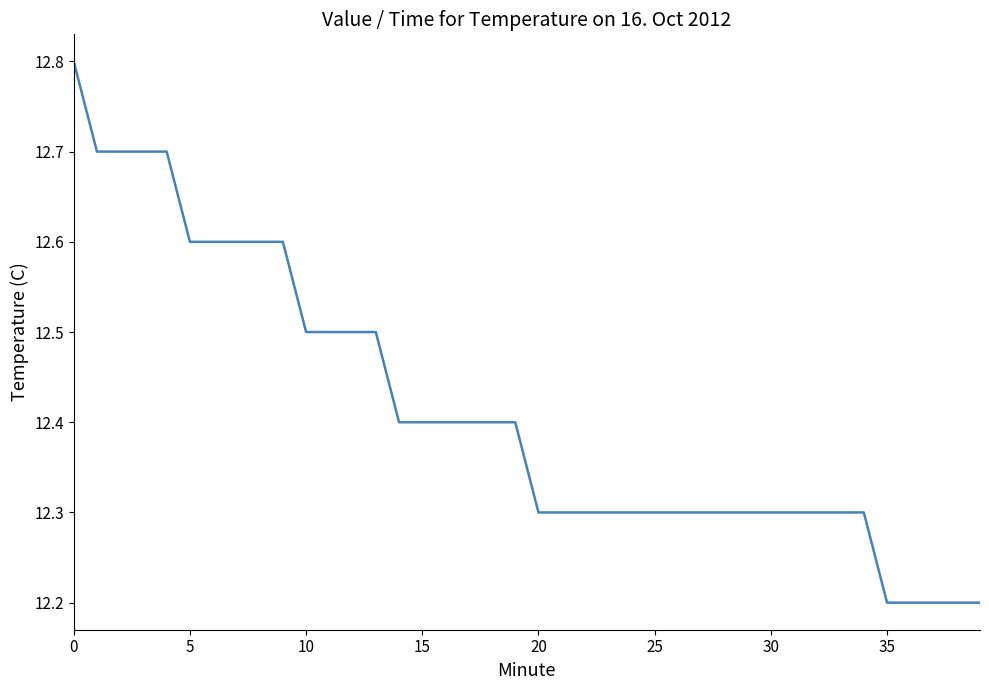

What is the smallest value displayed?

12.2